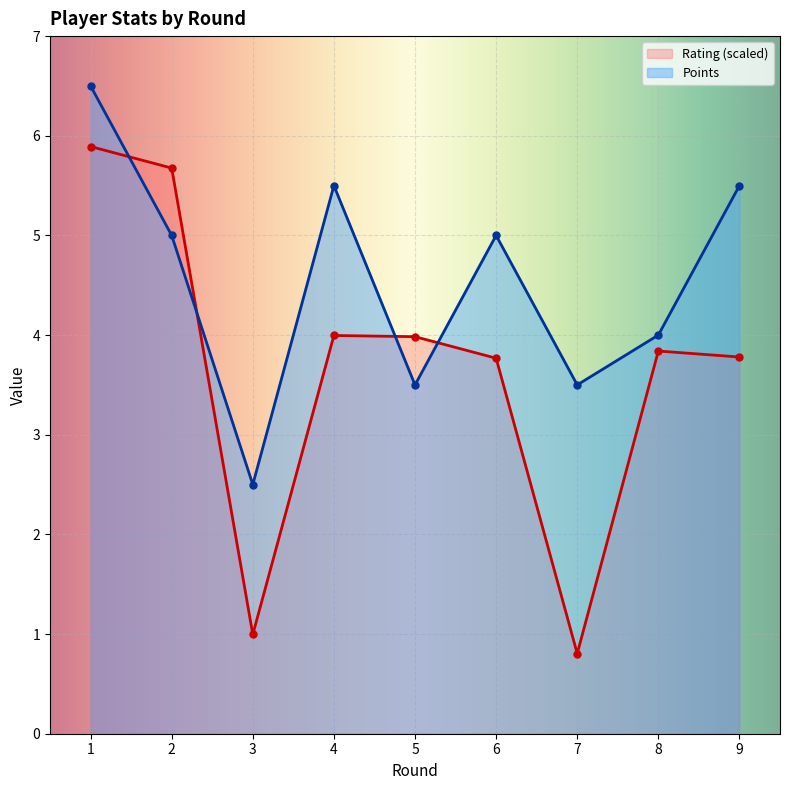

What is the approximate value of Rating at 3?

1.0